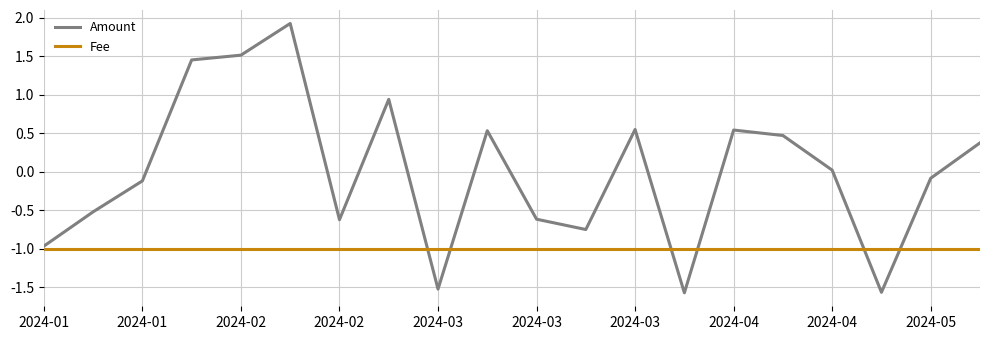

What is the greatest value displayed?

1.9